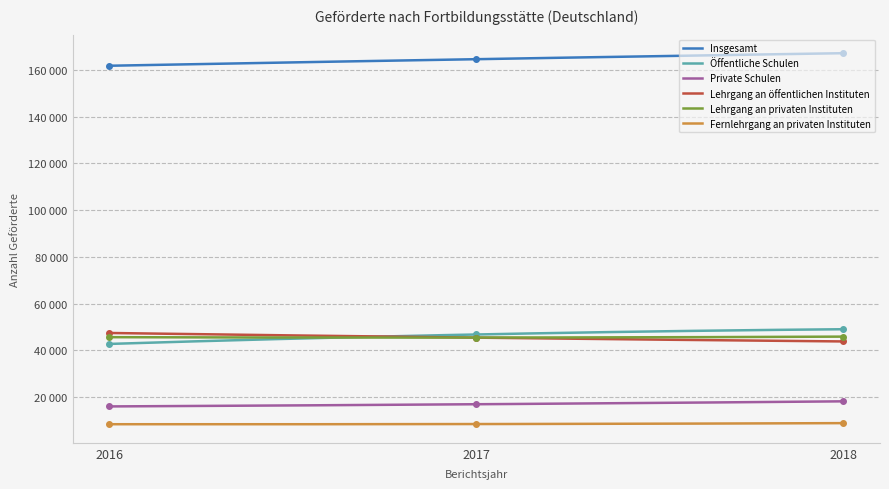

What is the average value of the Lehrgang an privaten Instituten series?

45670